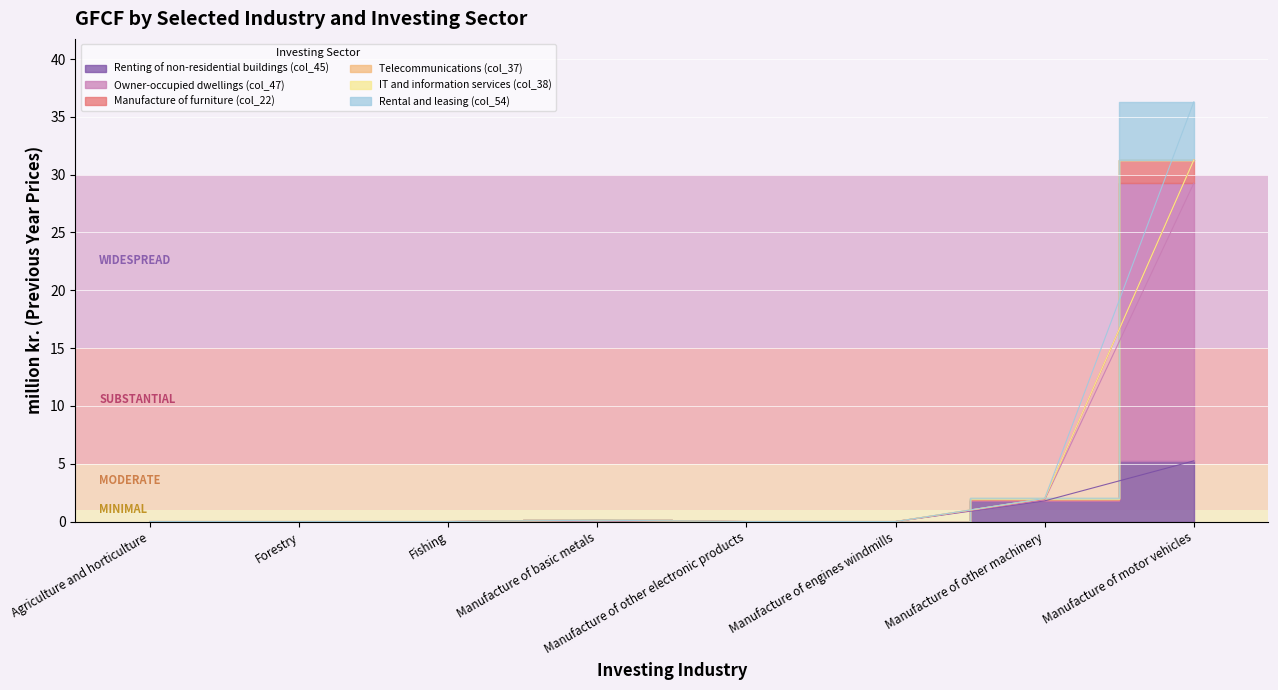

True or false: Owner-occupied dwellings (col_47) has more than 0 points higher than both neighbors.

True